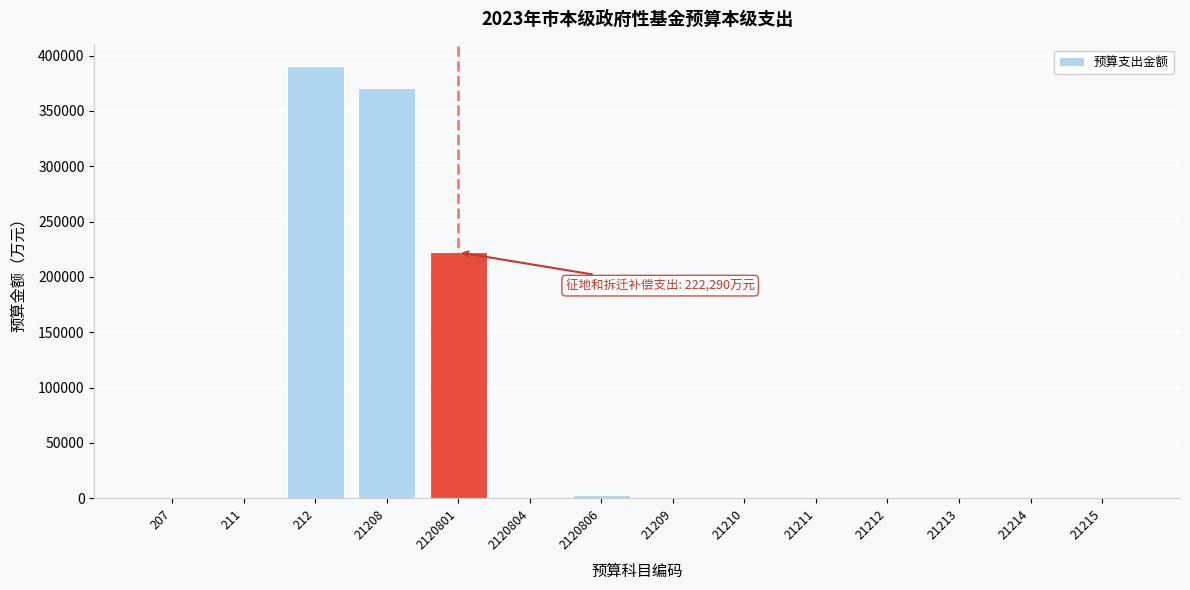

What is the greatest value displayed?

390550